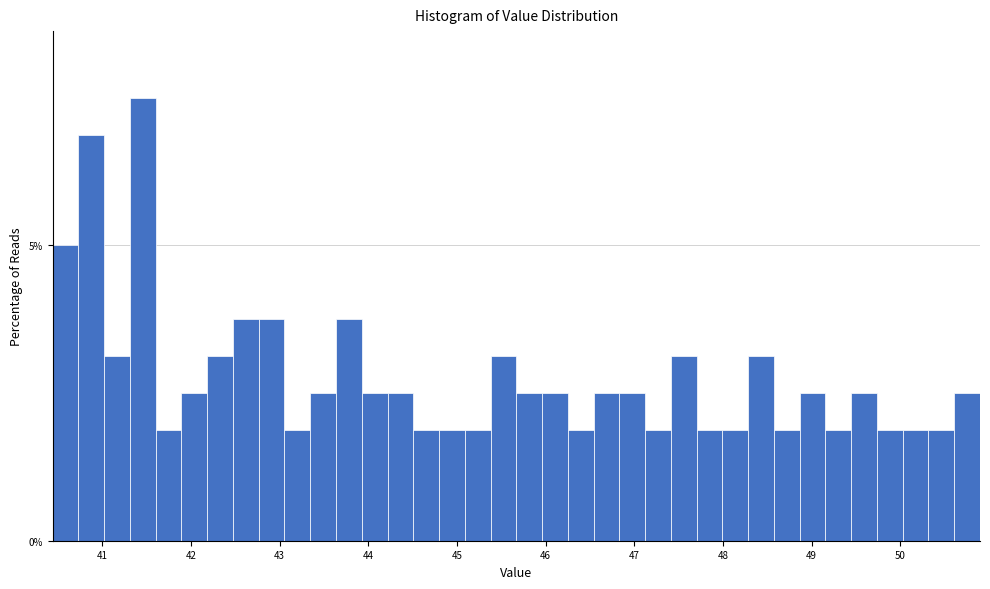

Around what value on the x-axis is the tallest bar? Give the approximate position of its centre, as read against the axis.

41.5